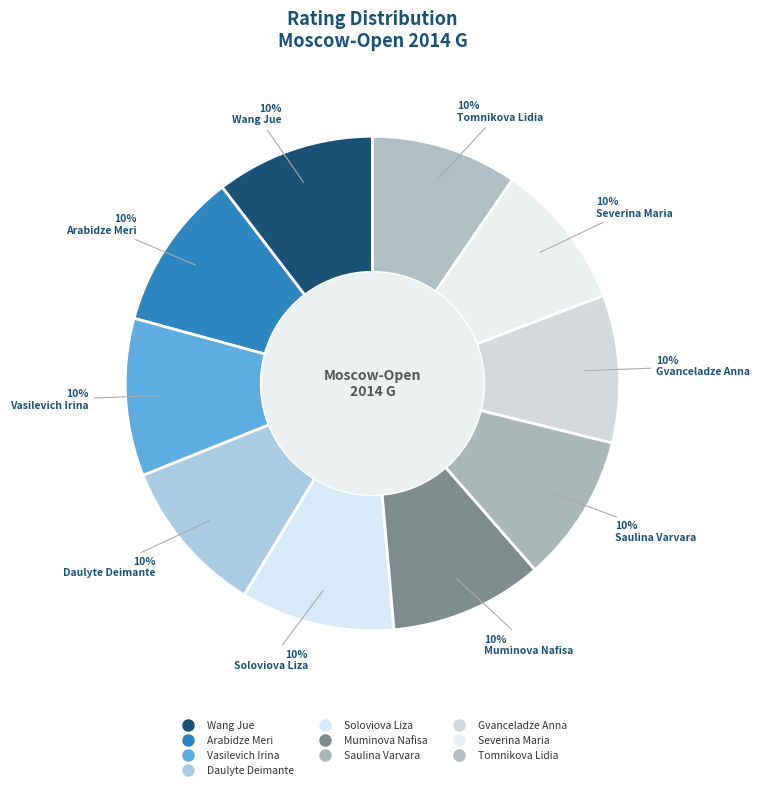

What portion of the pie excludes Wang Jue?

89.6%